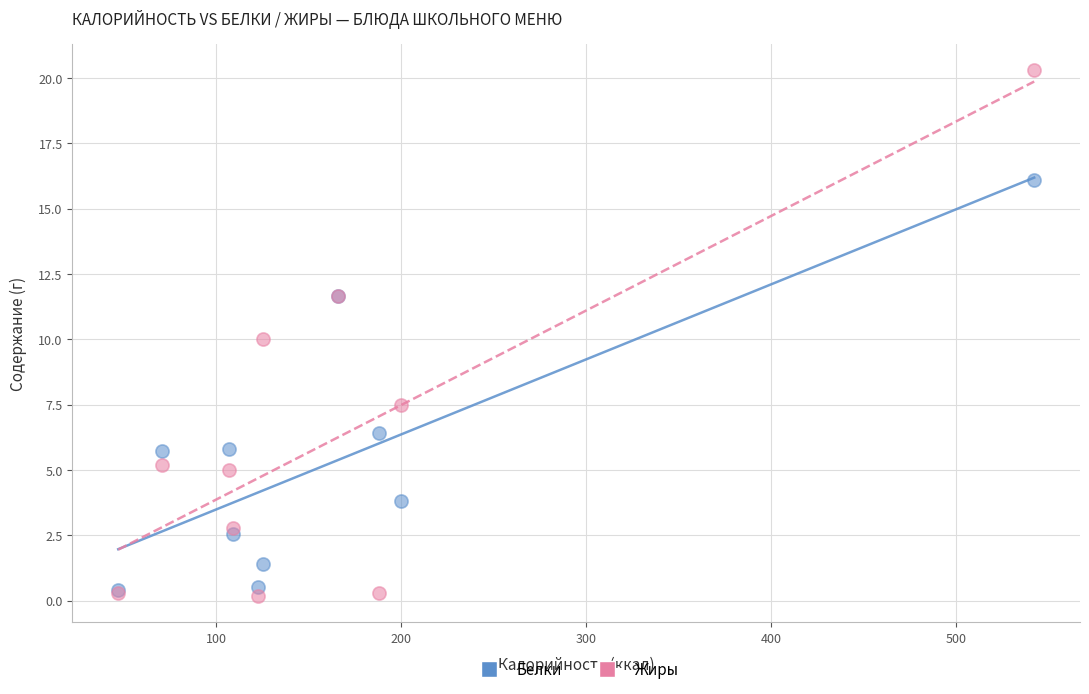

Which series contains the highest Y value?

Жиры